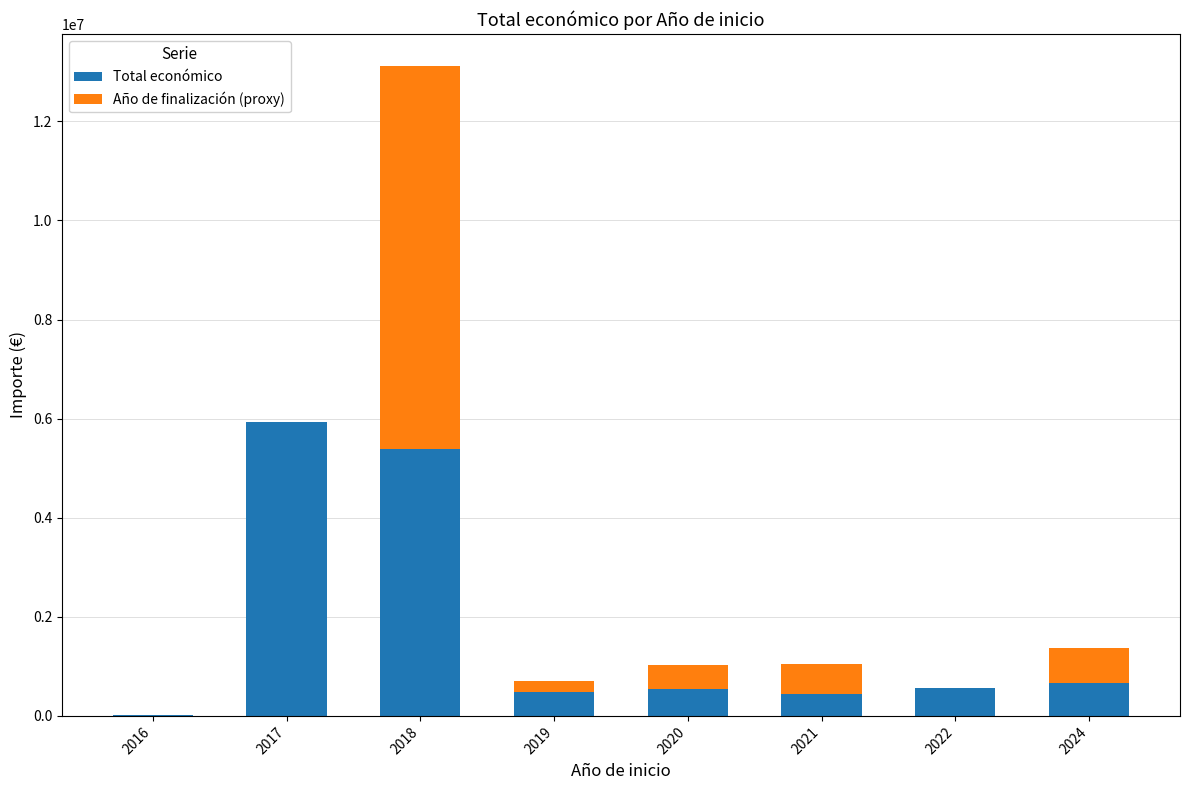

Count the number of data series in this chart.

2